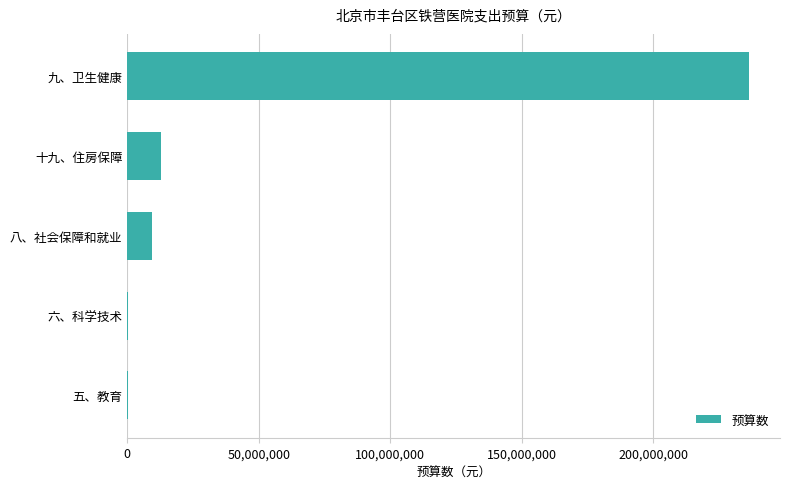

Is it true that the value at 八、社会保障和就业 is 9446976?

True